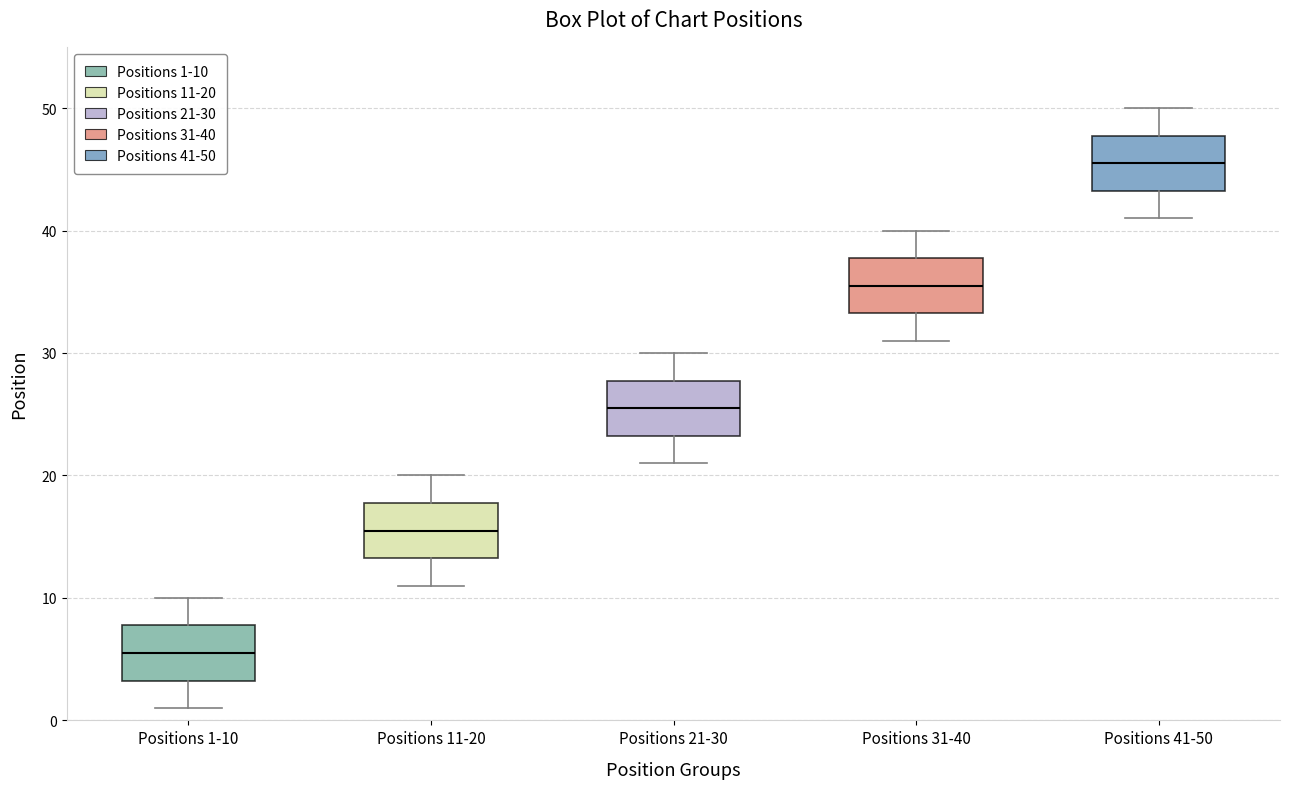

Which box's median line is the lowest?

Positions 1-10